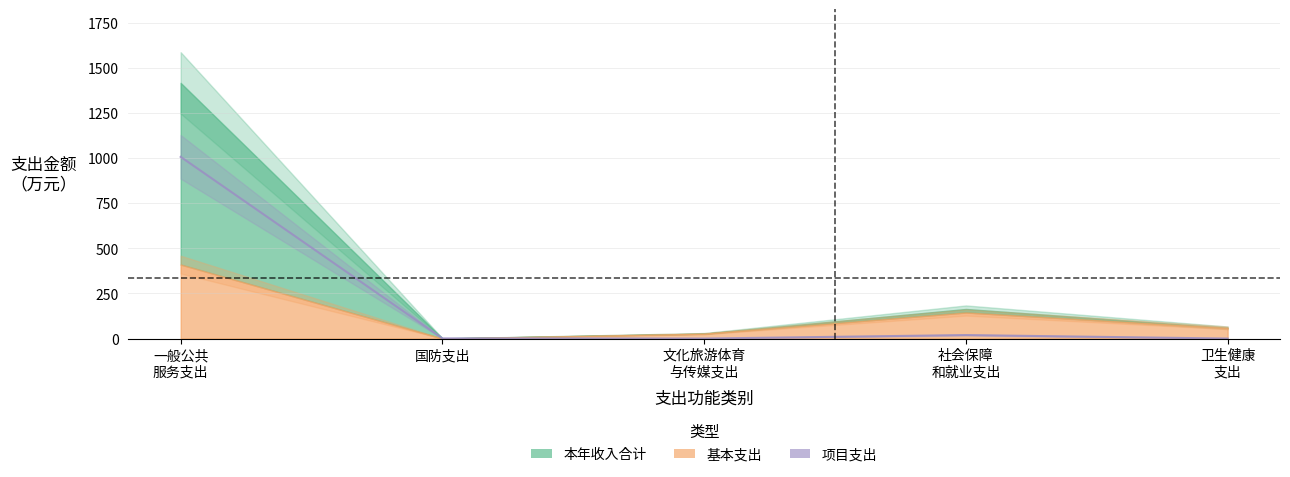

What is the change in value from 社会保障
和就业支出 to 卫生健康
支出?

-19.3